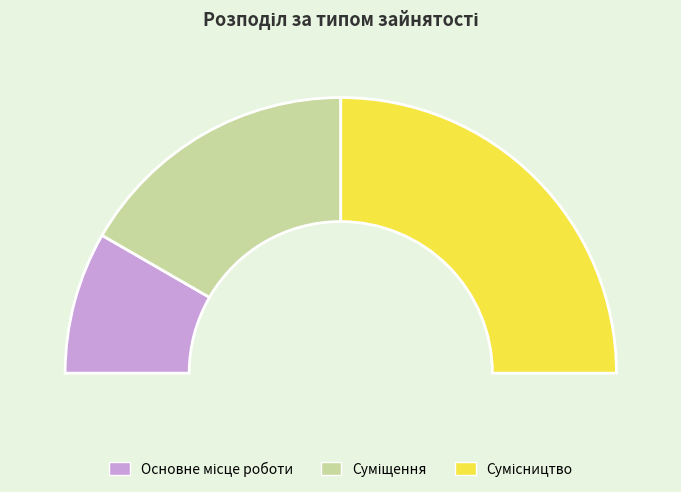

True or false: Суміщення accounts for 33% of the total.

True